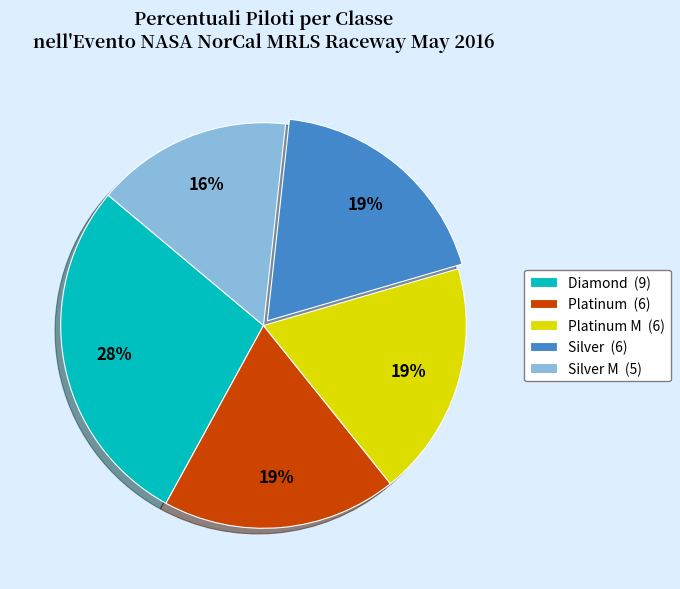

Does any single category account for the majority?

No